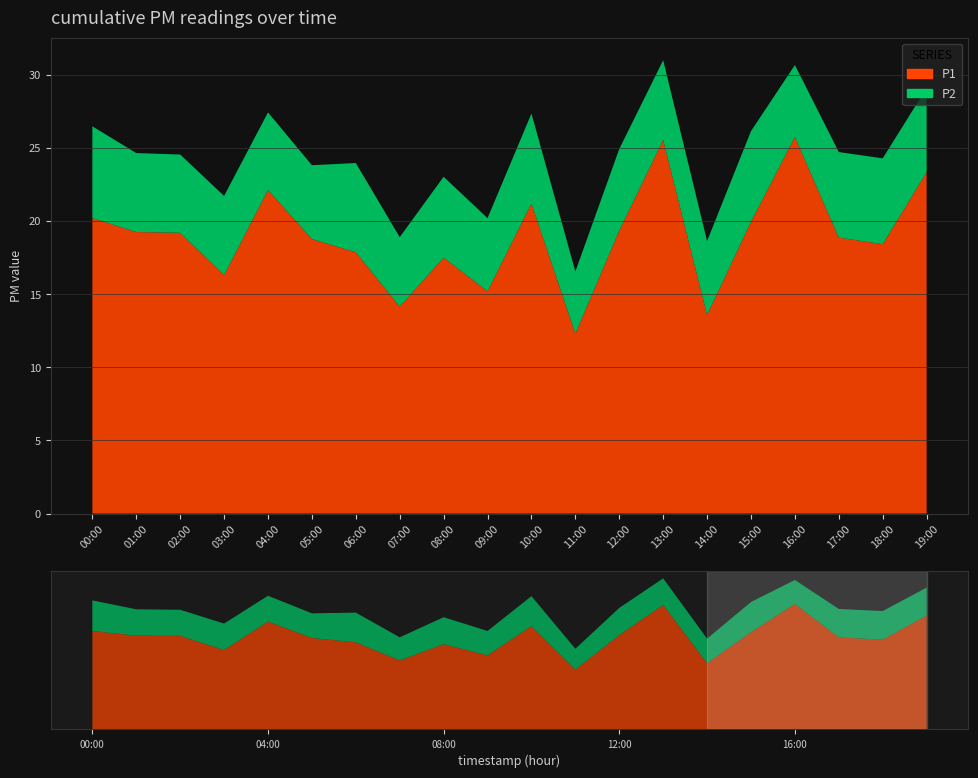

Reading left to right, transcribe all the data shown in this chart.

P1: 20.2	19.2	19.2	16.3	22.1	18.8	17.9	14.2	17.5	15.2	21.2	12.3	19.4	25.6	13.6	19.9	25.8	18.9	18.4	23.4
P2: 6.3	5.4	5.3	5.4	5.3	5.0	6.1	4.8	5.5	5.0	6.2	4.2	5.6	5.5	5.0	6.2	4.9	5.8	5.9	5.8